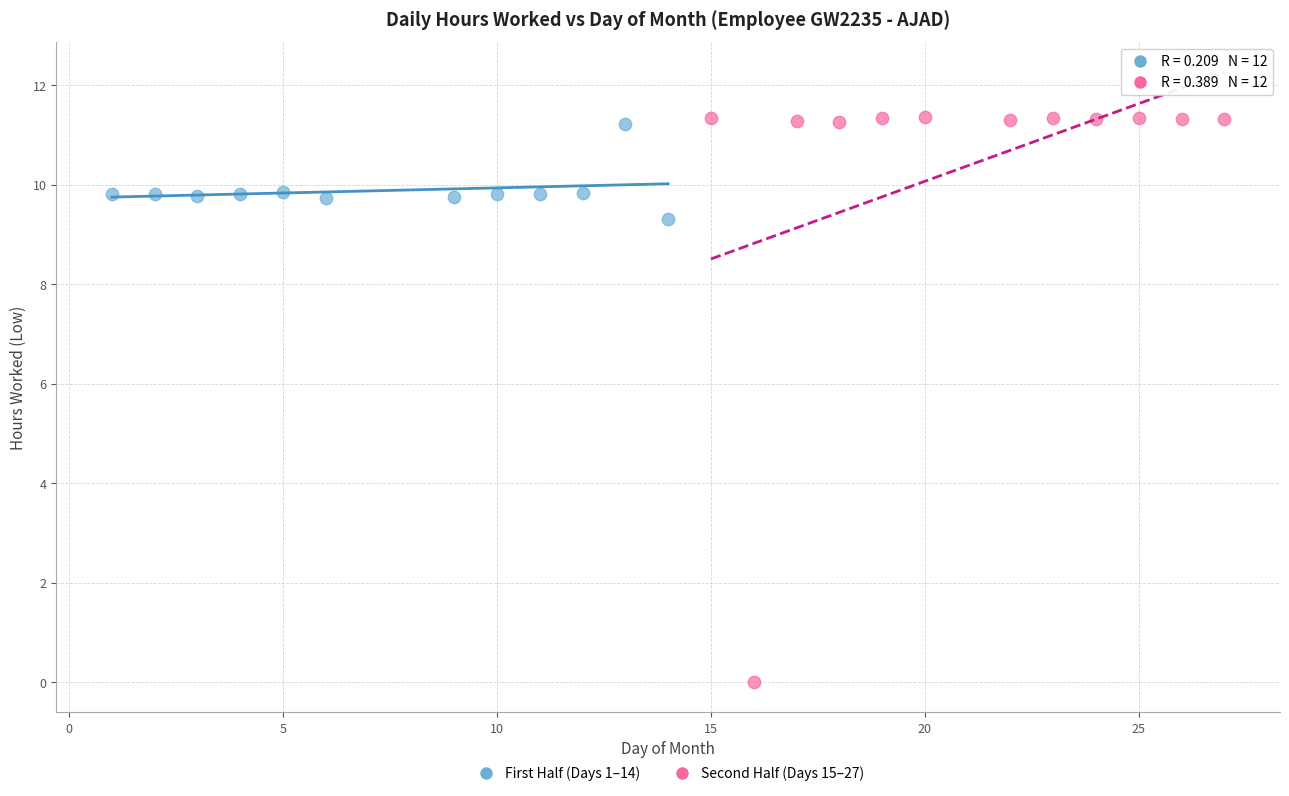

Which series contains the lowest Y value?

Second Half (Days 15–27)